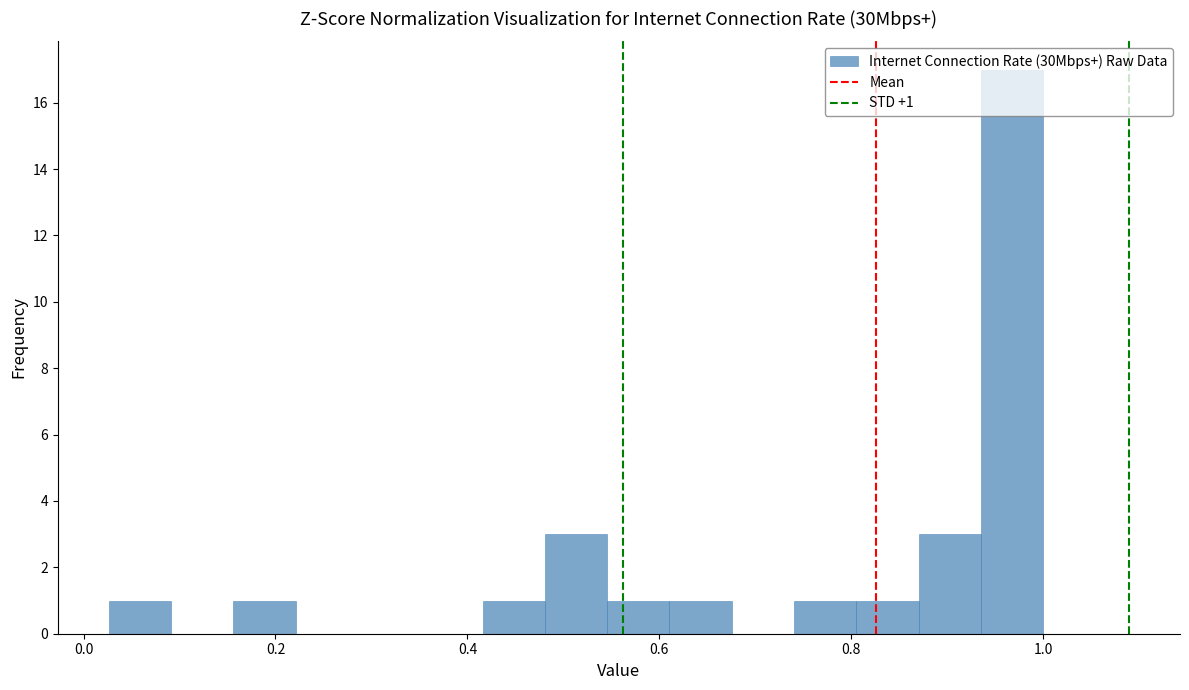

Read against the x-axis, roughly where is the centre of the tallest bar?

0.96